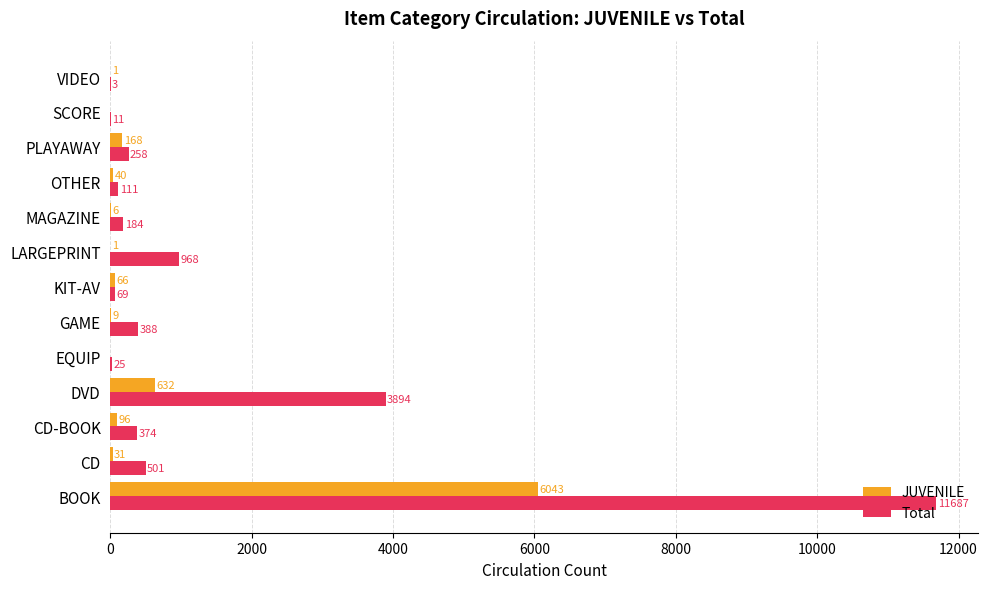

What are all the series names shown in the legend?

JUVENILE, Total